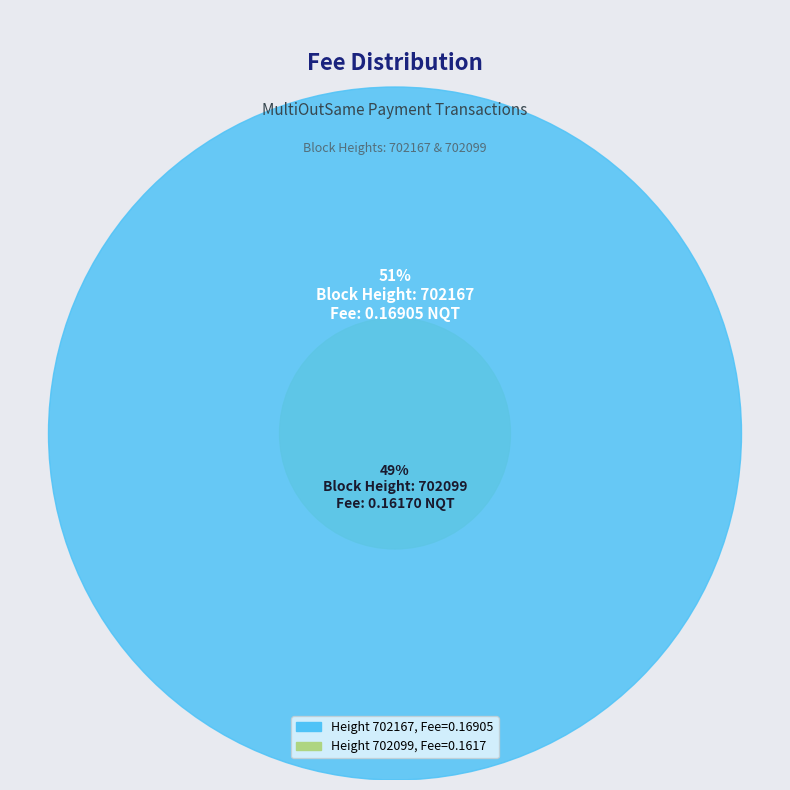

Rank the categories by value from lowest to highest.

702099, 702167